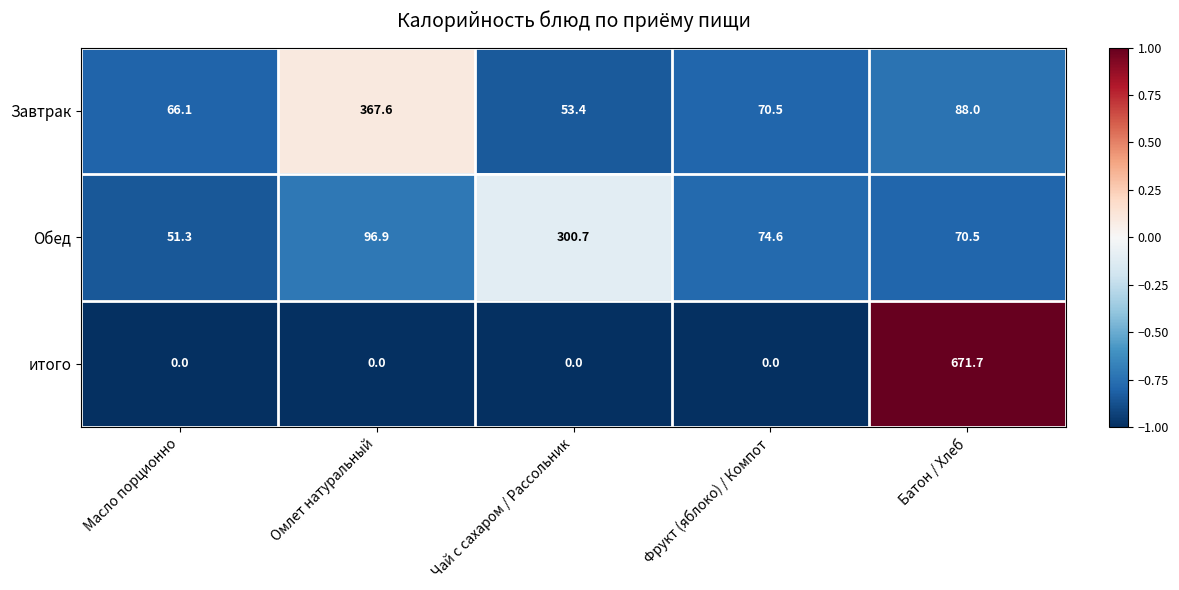

What is the sum of the Обед values at Батон / Хлеб and Фрукт (яблоко) / Компот?

145.1